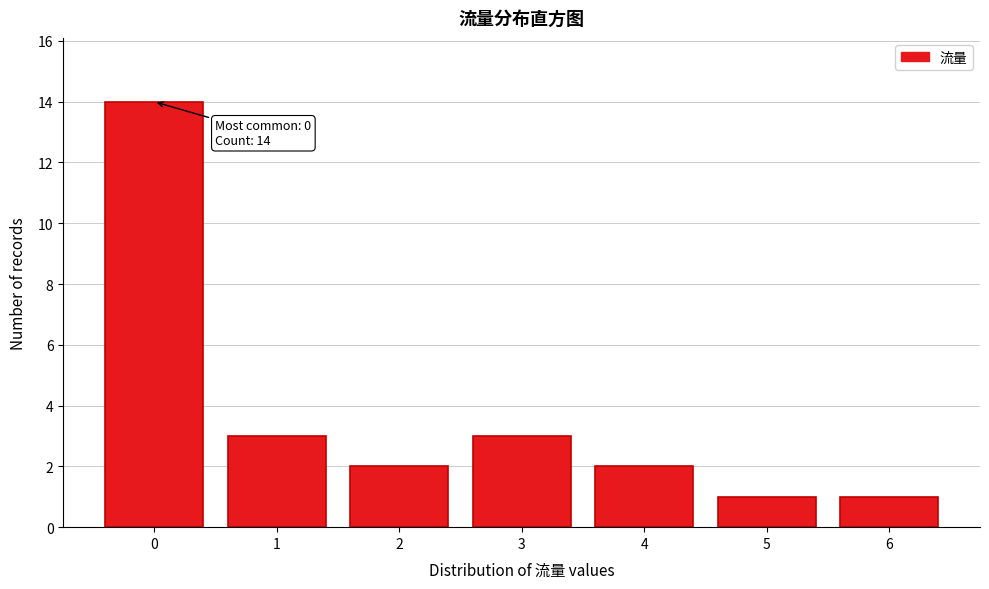

Over which range of the x-axis is the bar tallest?

-0.5 to 0.5